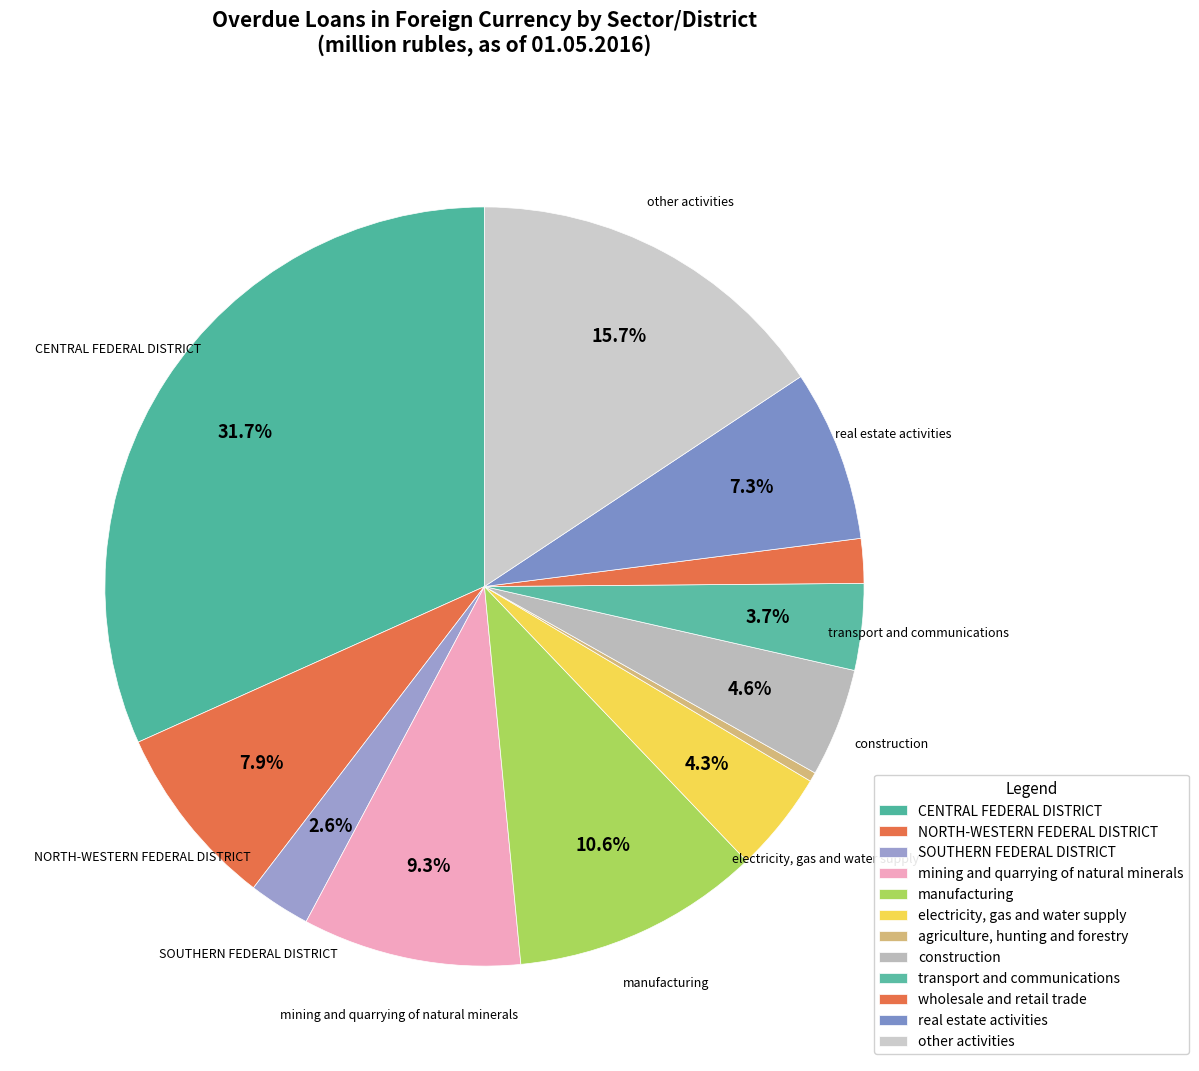

Is construction the majority of the pie?

No